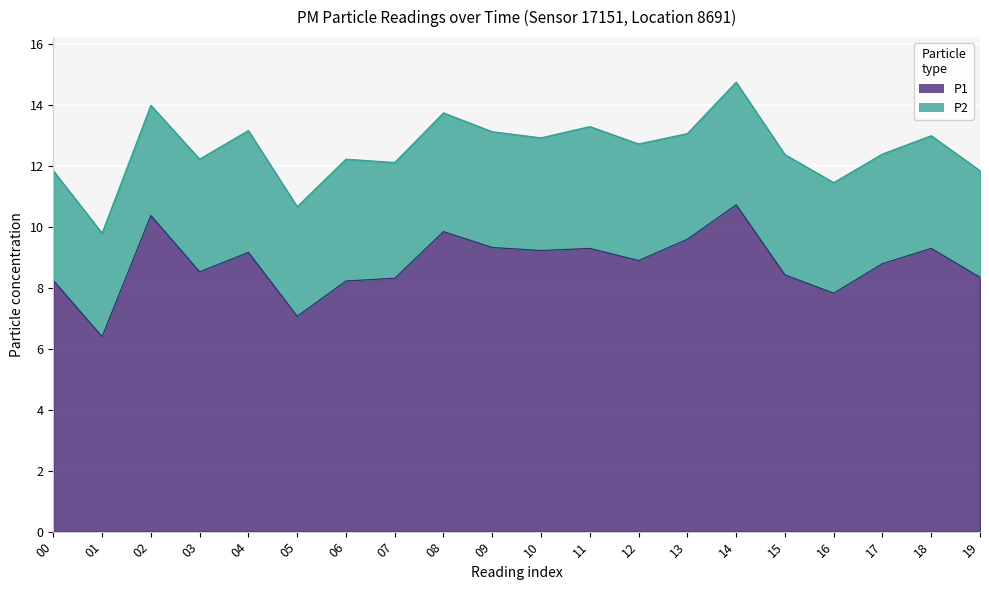

Reading left to right, what are all the values shown in this chart?

00=8.2	01=6.4	02=10.4	03=8.5	04=9.2	05=7.1	06=8.2	07=8.3	08=9.8	09=9.3	10=9.2	11=9.3	12=8.9	13=9.6	14=10.7	15=8.4	16=7.8	17=8.8	18=9.3	19=8.3